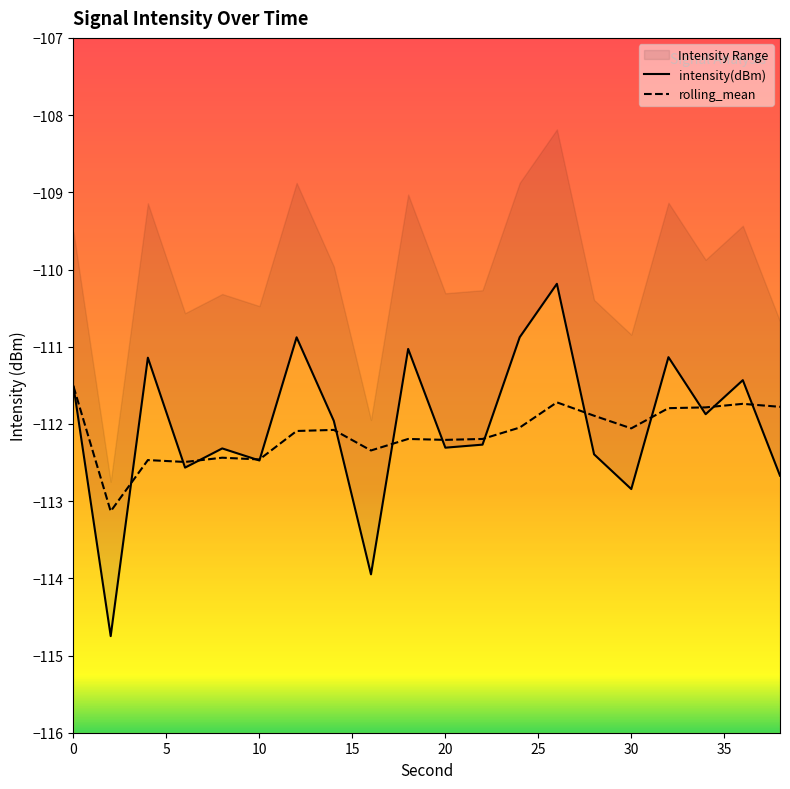

At which label is rolling_mean closest to -112?

24